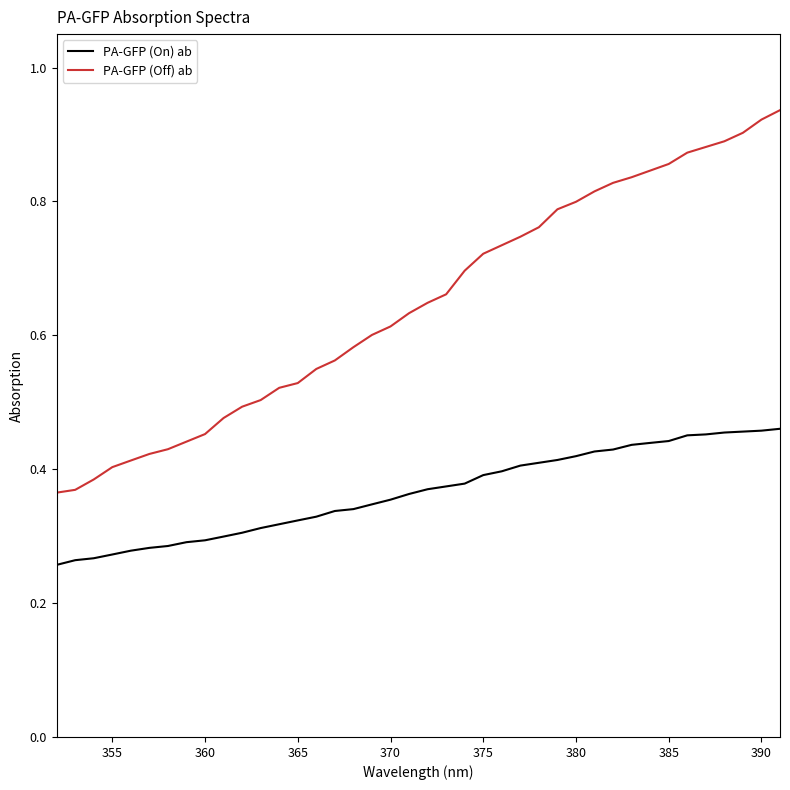

True or false: PA-GFP (On) ab and PA-GFP (Off) ab cross at least once.

False